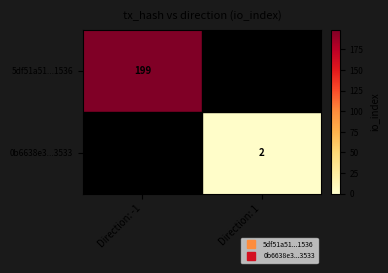

What is the maximum value shown in the chart?

199